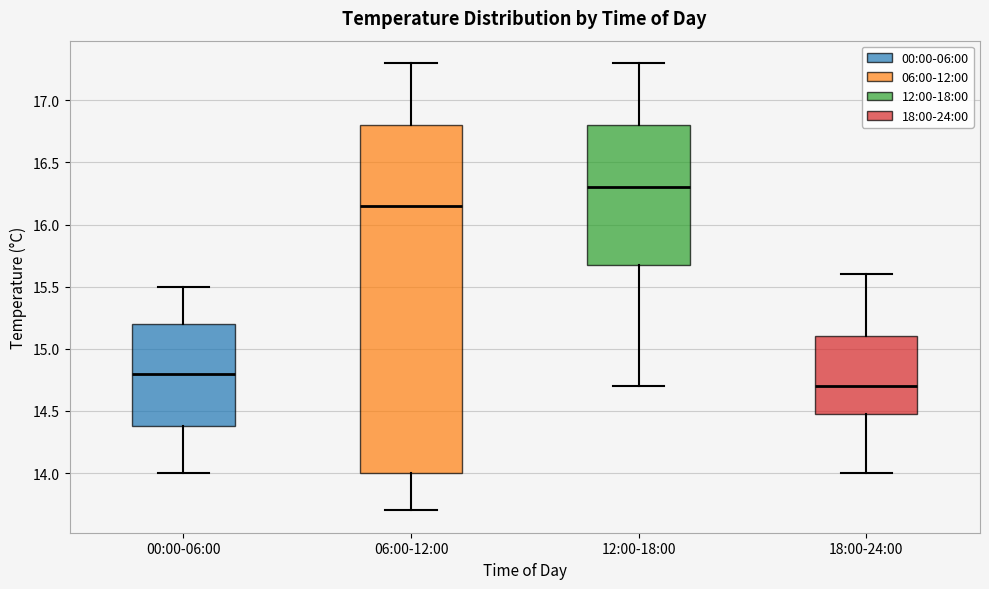

Reading left to right, read every box against the y-axis: the position of its median line, the range the box covers, and the ends of its whiskers. The values are not printed on the chart, so give them approximately, as read against the axis.

00:00-06:00: median 14.80, box 14.40 to 15.20, whiskers 14.00 to 15.50
06:00-12:00: median 16.15, box 14.00 to 16.80, whiskers 13.70 to 17.30
12:00-18:00: median 16.30, box 15.70 to 16.80, whiskers 14.70 to 17.30
18:00-24:00: median 14.70, box 14.50 to 15.10, whiskers 14.00 to 15.60